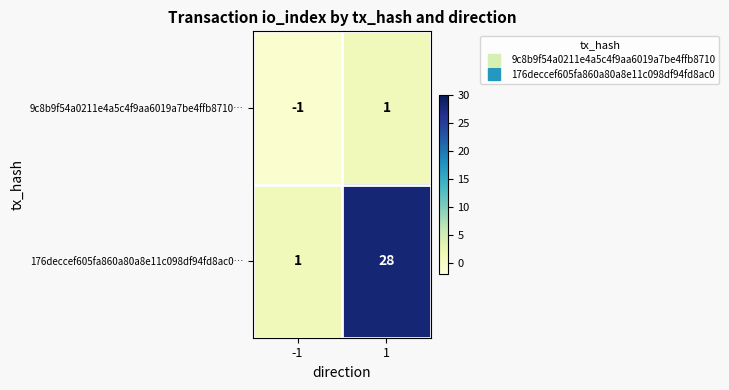

Is it true that 9c8b9f54a0211e4a5c4f9aa6019a7be4ffb8710… equals 0 at -1?

False